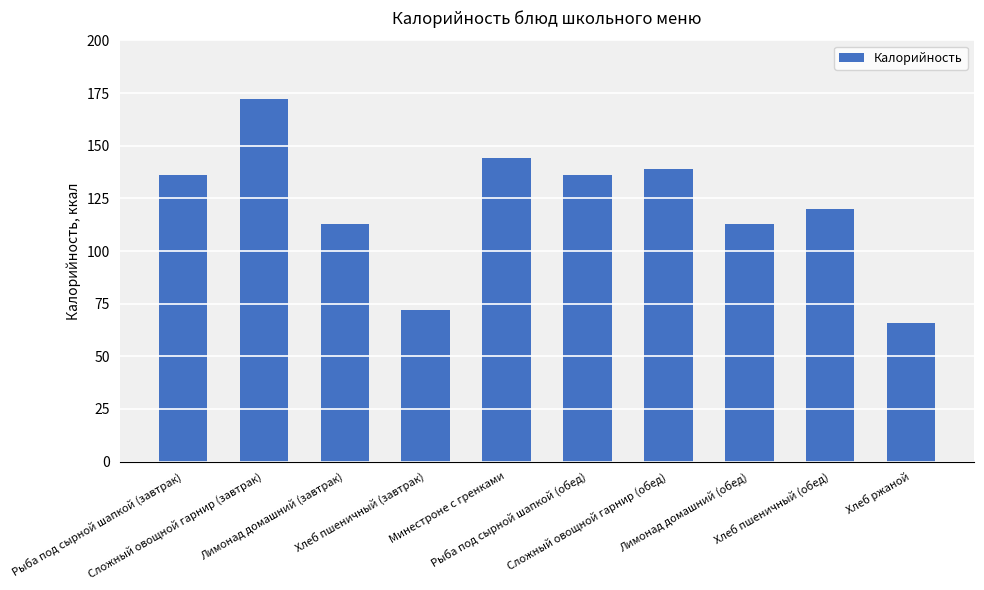

What is the smallest value displayed?

66